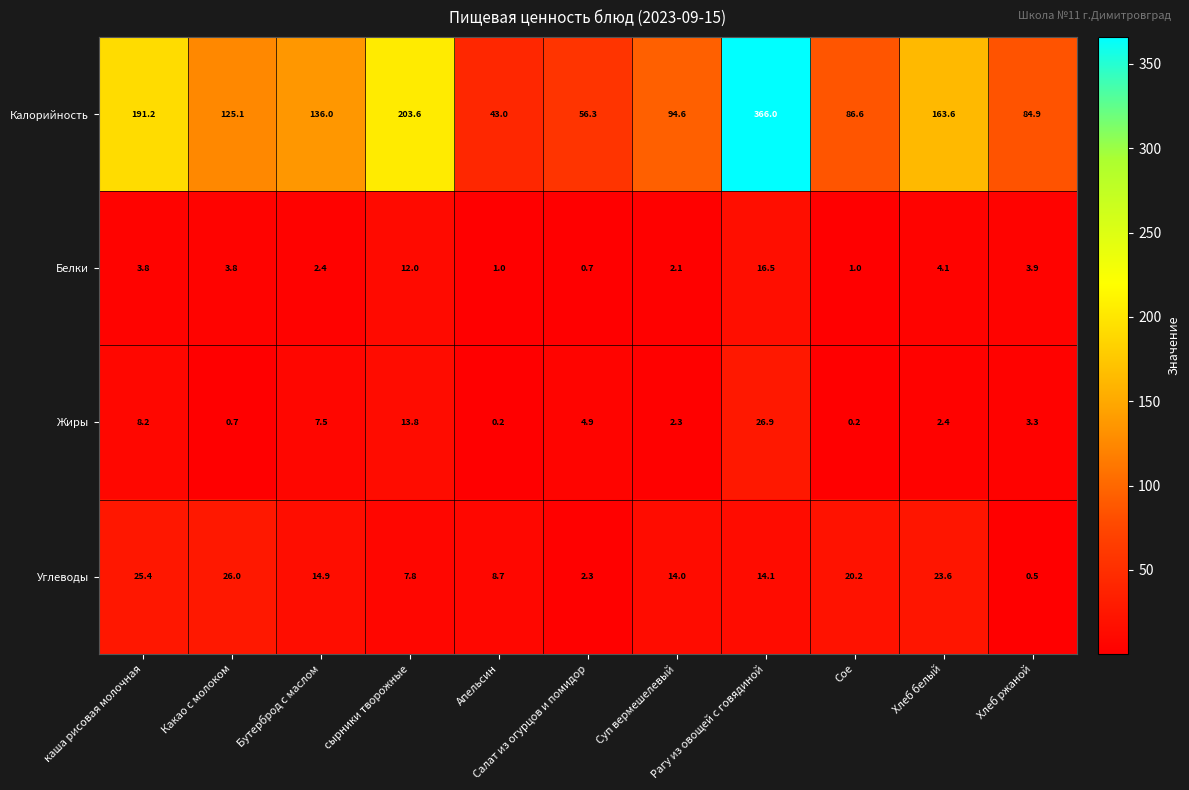

How many data points in Жиры are above 3?

6